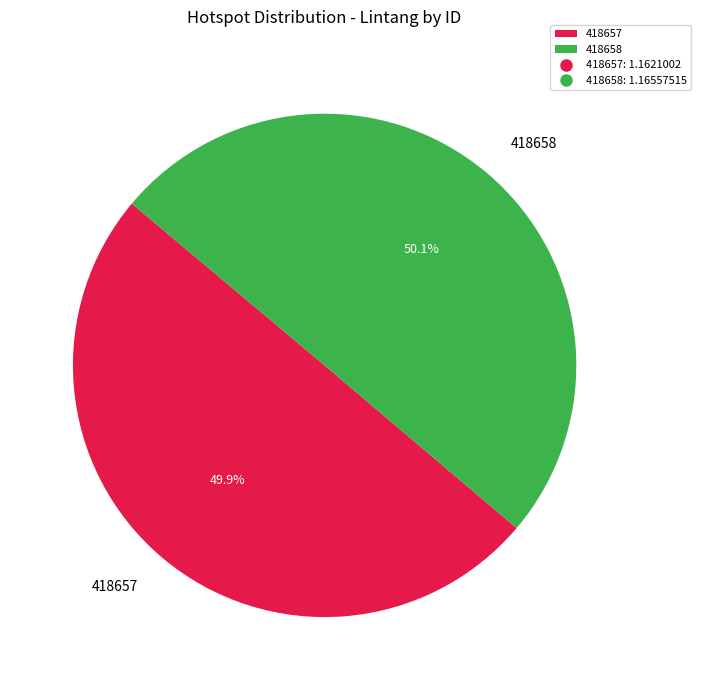

The 418658 slice represents 50% of the pie. True or false?

True